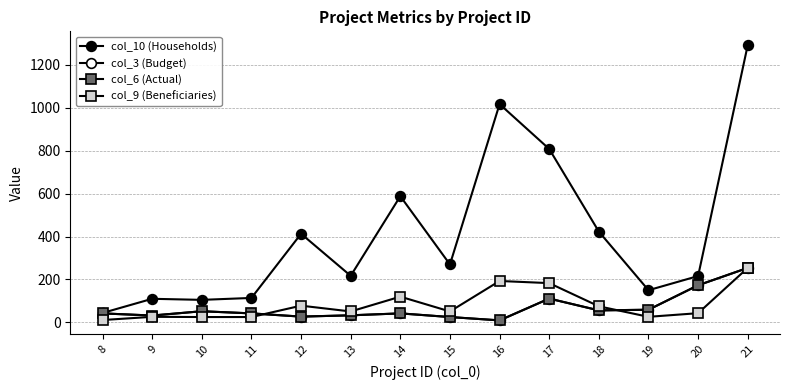

Reading left to right, what are all the values shown in this chart?

col_10 (Households): 44.0	110.0	105.0	114.0	413.0	217.0	588.0	270.0	1017.0	808.0	423.0	150.0	216.0	1292.0
col_3 (Budget): 42.0	32.0	52.0	42.0	27.0	33.0	42.0	25.0	9.4	111.0	56.0	59.0	173.0	254.0
col_6 (Actual): 42.0	32.0	52.0	42.0	27.0	33.0	42.0	25.0	9.4	111.0	56.0	59.0	173.0	254.0
col_9 (Beneficiaries): 11.0	26.0	25.0	25.0	78.0	51.0	120.0	51.0	193.0	183.0	75.0	26.0	43.0	254.0